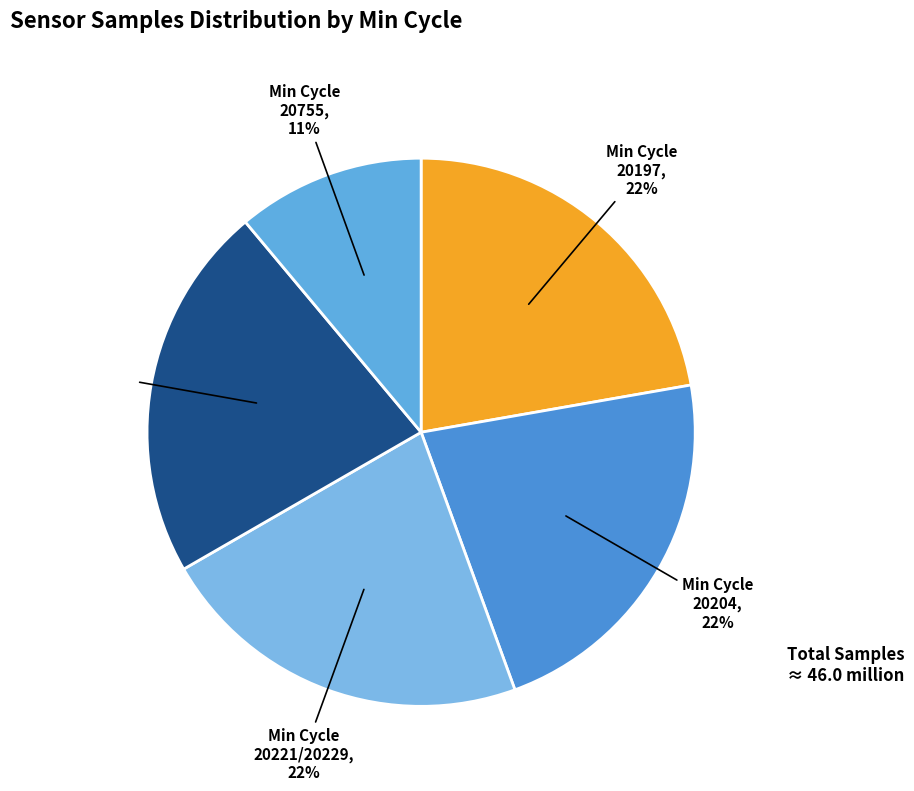

How many slices are in this pie chart?

5